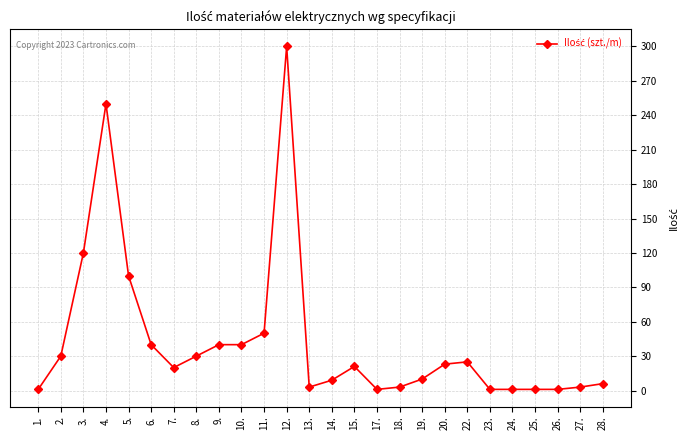

What is the change in value from 3. to 17.?

-119